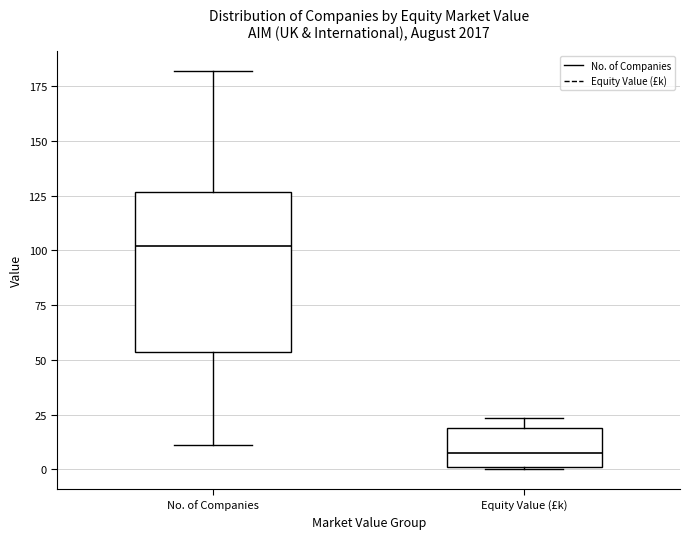

Reading left to right, read every box against the y-axis: the position of its median line, the range the box covers, and the ends of its whiskers. The values are not printed on the chart, so give them approximately, as read against the axis.

No. of Companies: median 100, box 55 to 125, whiskers 10 to 180
Equity Value (£k): median 10, box 0 to 20, whiskers 0 to 25